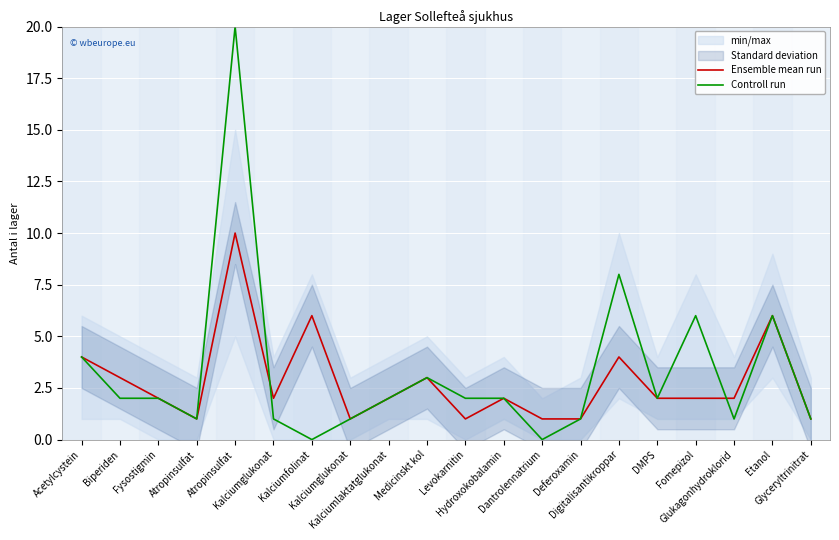

Does the chart display data point markers on the line(s)?

No